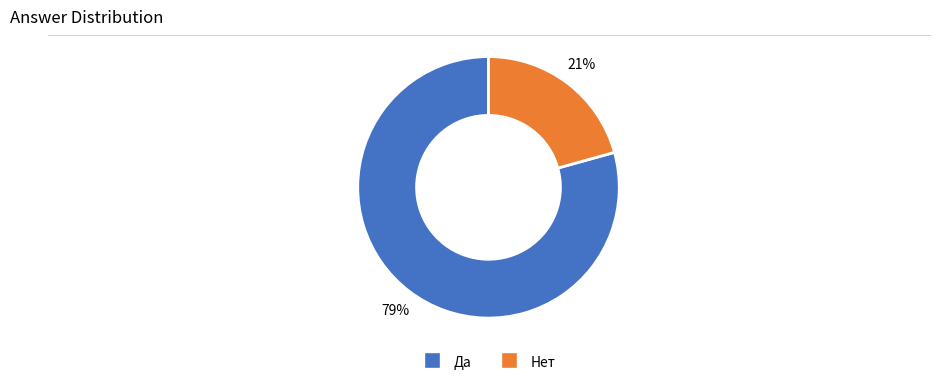

How many slices are in this pie chart?

2